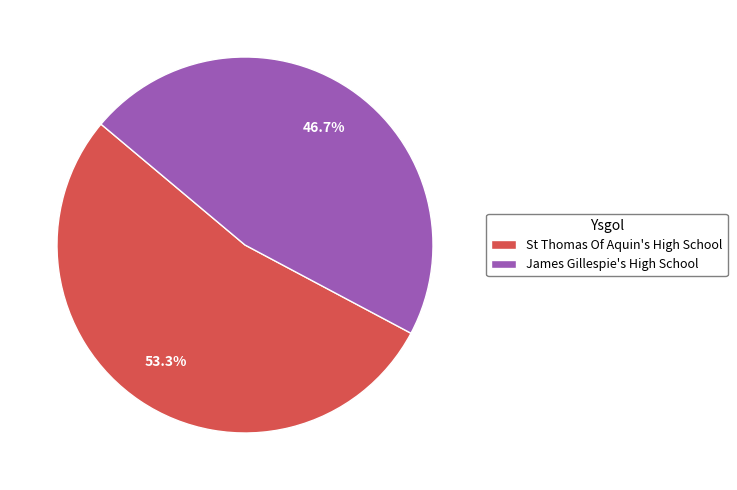

Count the number of slices in the pie.

2